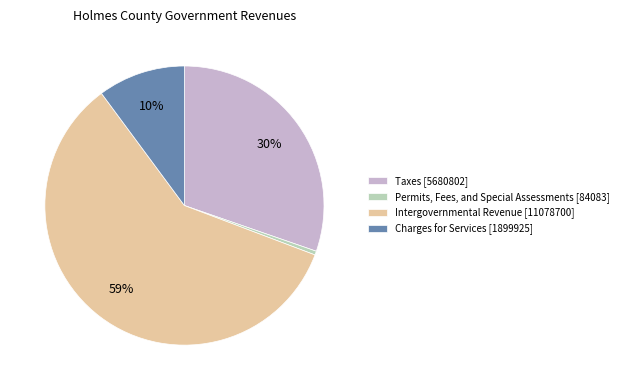

Does any single category account for the majority?

Yes